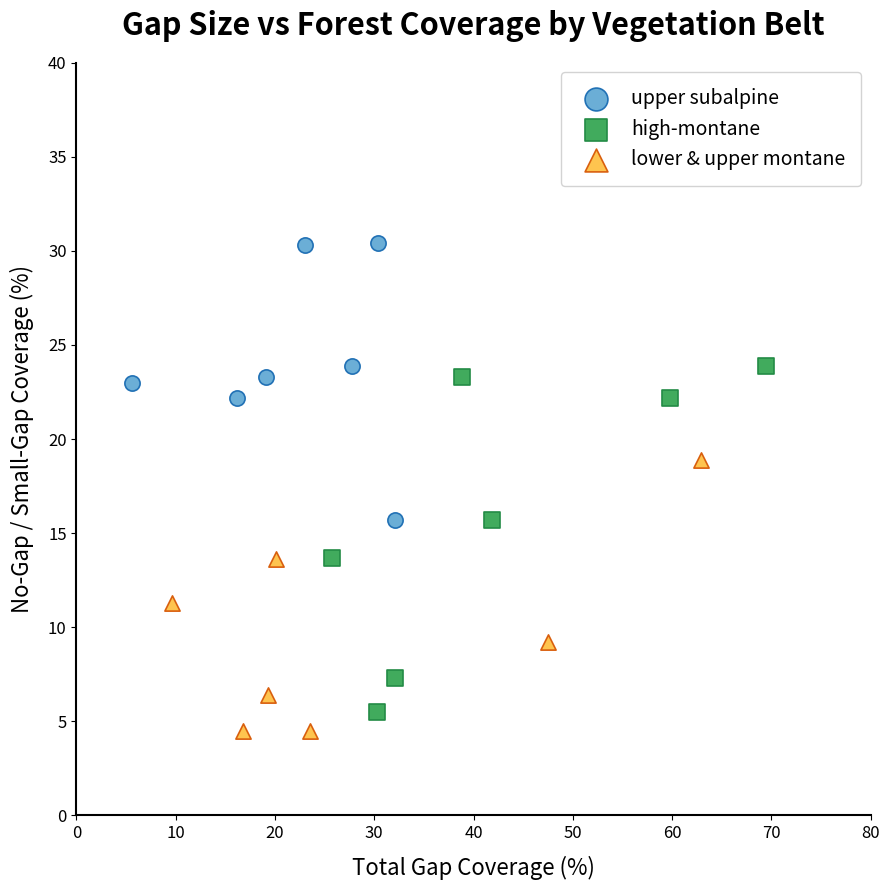

Which series has the largest Y range (max minus min)?

high-montane